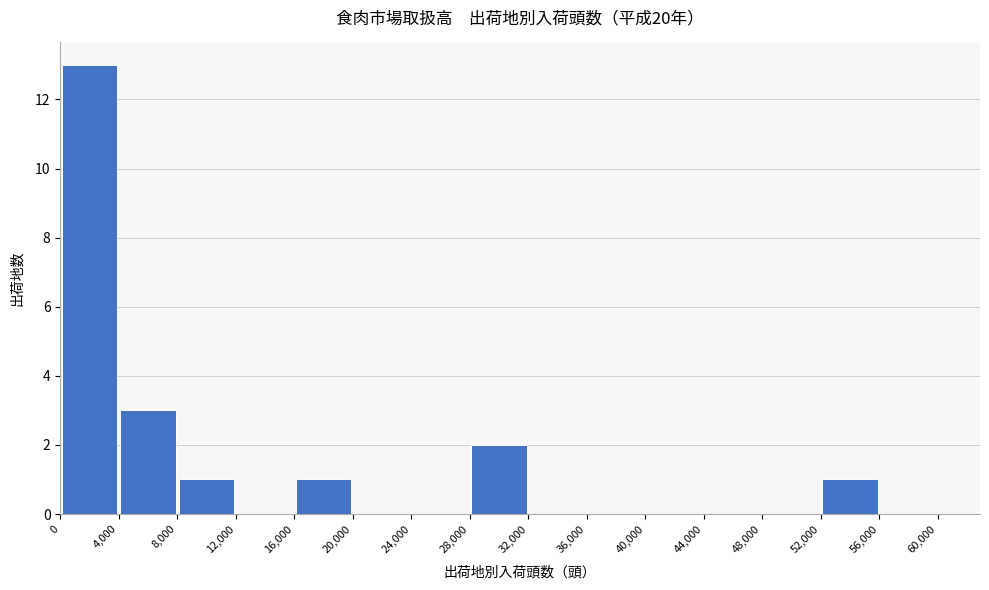

Reading left to right, list every bar in this chart as the range it spans on the x-axis followed by its height. The values are not printed on the chart, so give them approximately, as read against the axis.

0 to 4,000: 13
4,000 to 8,000: 3
8,000 to 12,000: 1
12,000 to 16,000: 0
16,000 to 20,000: 1
20,000 to 24,000: 0
24,000 to 28,000: 0
28,000 to 32,000: 2
32,000 to 36,000: 0
36,000 to 40,000: 0
40,000 to 44,000: 0
44,000 to 48,000: 0
48,000 to 52,000: 0
52,000 to 56,000: 1
56,000 to 60,000: 0